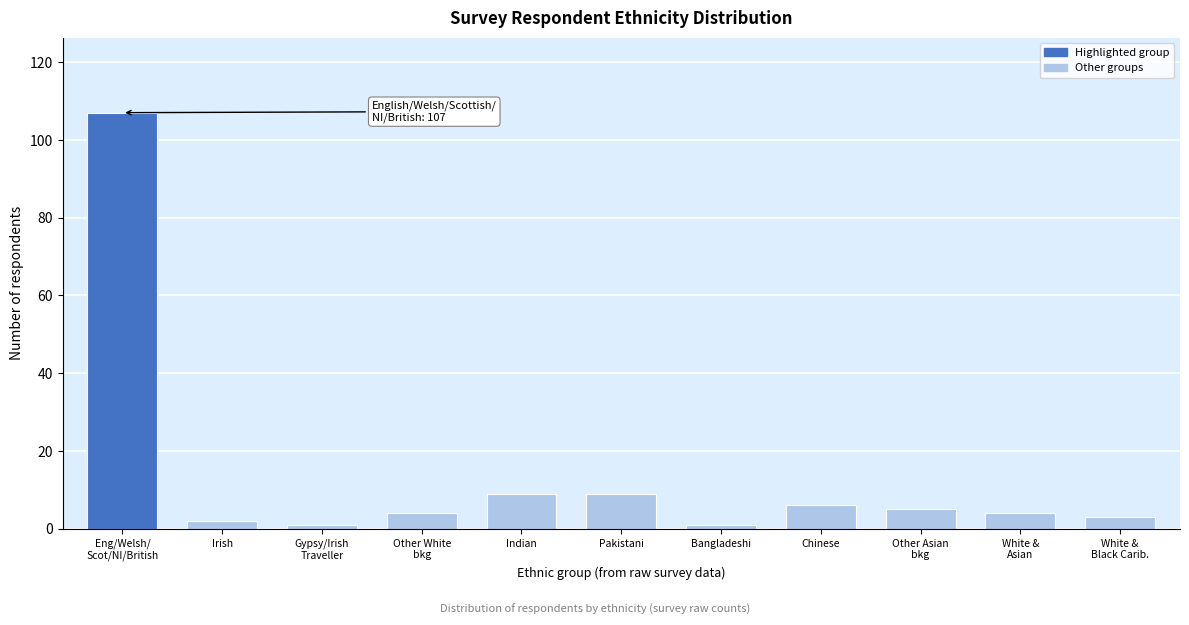

Reading left to right, transcribe all the data shown in this chart.

107	2	1	4	9	9	1	6	5	4	3